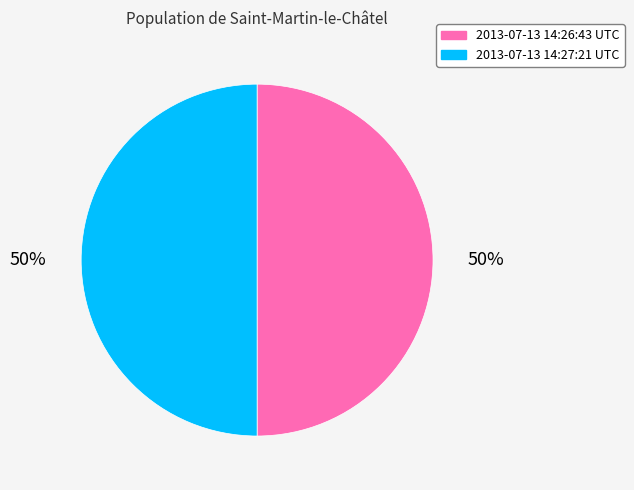

To the nearest percent, what portion does 2013-07-13 14:27:21 UTC represent?

50%